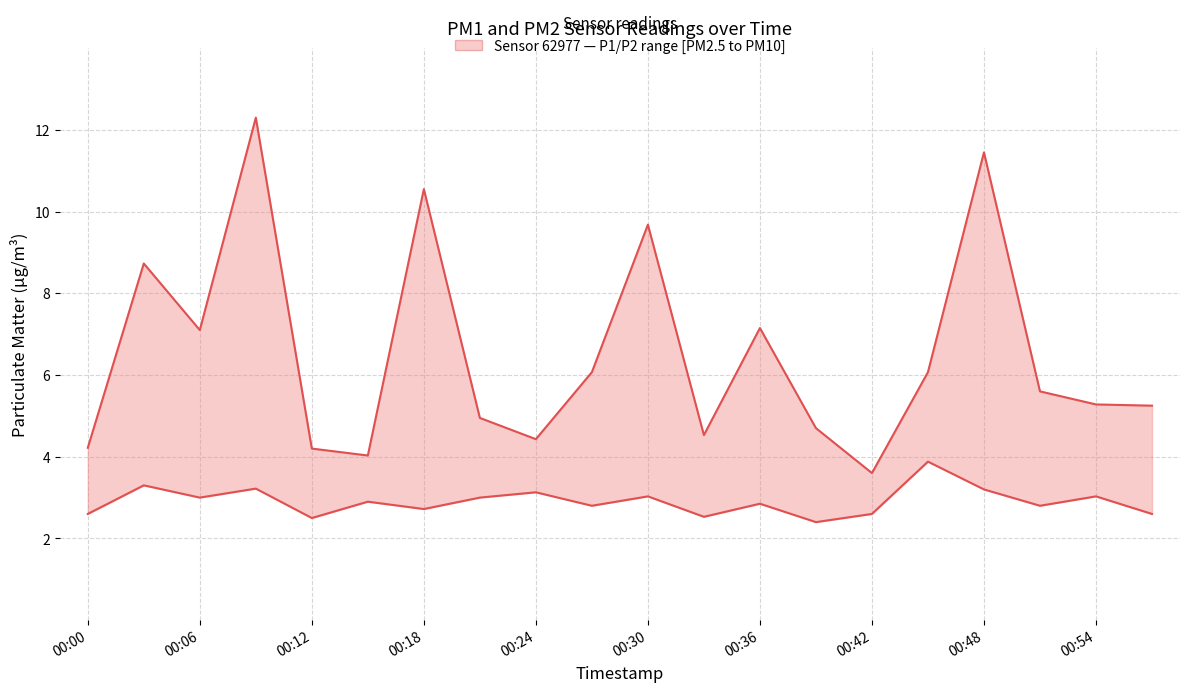

True or false: P2 (PM2.5) and P1 (PM10) intersect in this chart.

False